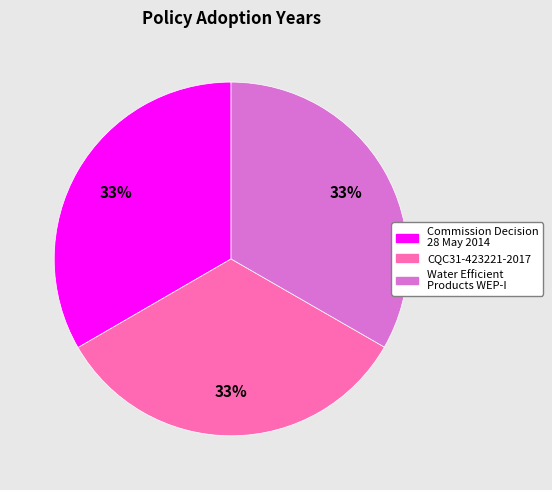

To the nearest percent, what is the average slice percentage?

33%